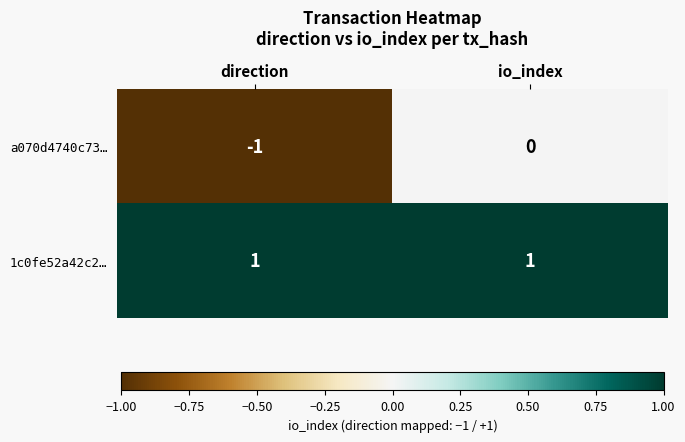

List the series in order of their peak value, lowest first.

a070d4740c73…, 1c0fe52a42c2…